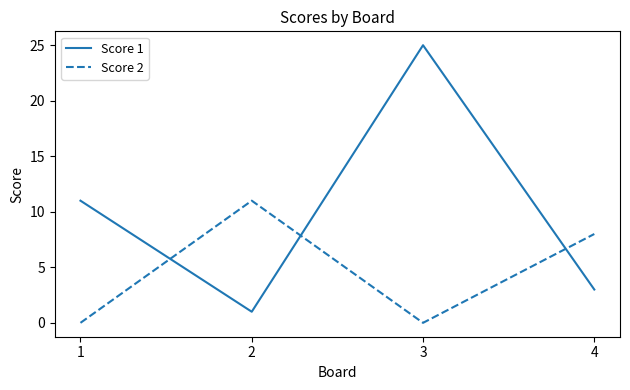

How many categories are shown in the chart?

4